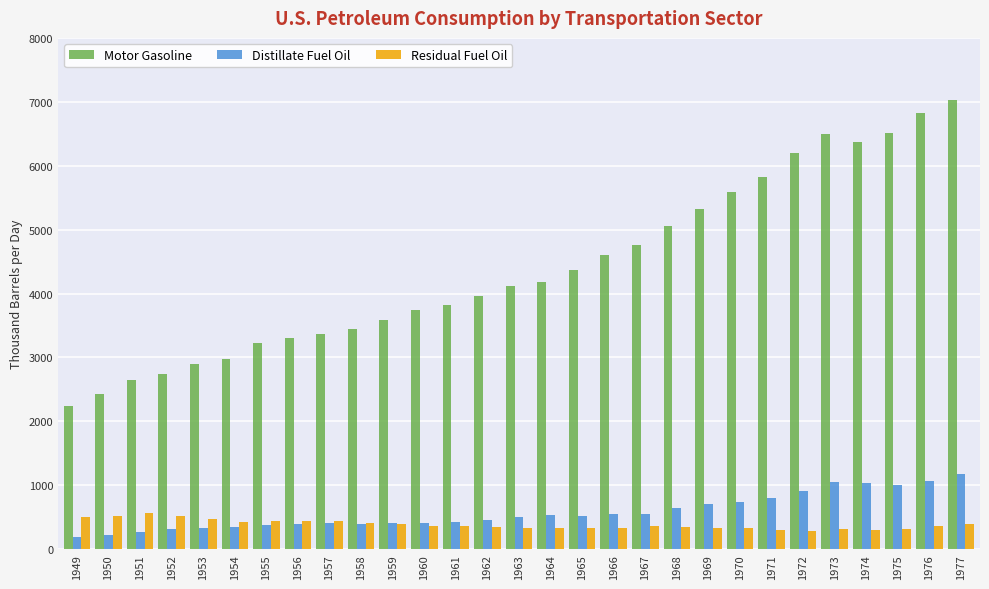

Count the number of categories in the chart.

29